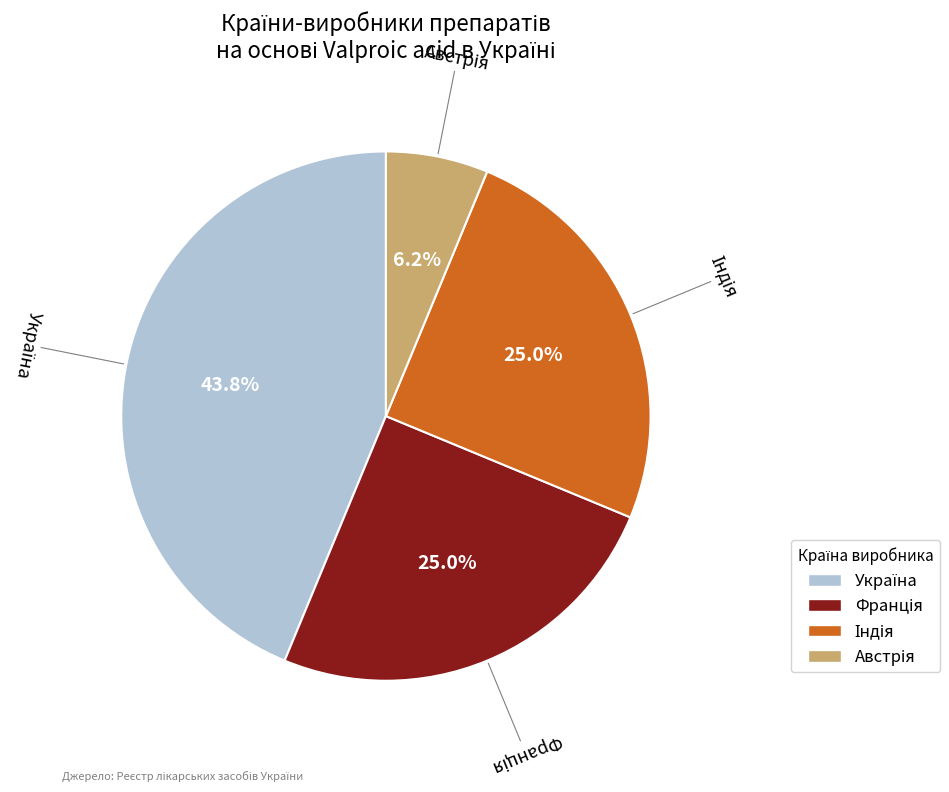

Does any single category account for the majority?

No